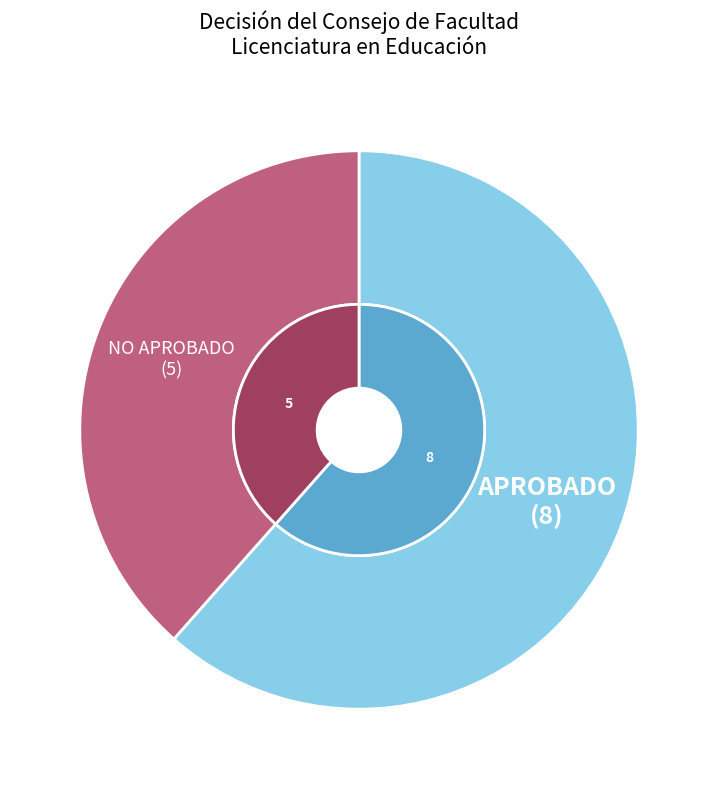

To the nearest percent, what portion does APROBADO represent?

62%